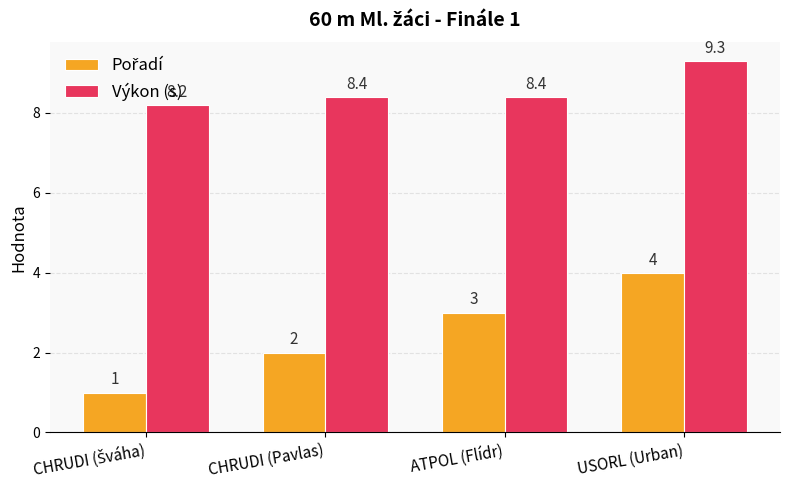

At which category is the sum across all series the highest?

USORL (Urban)